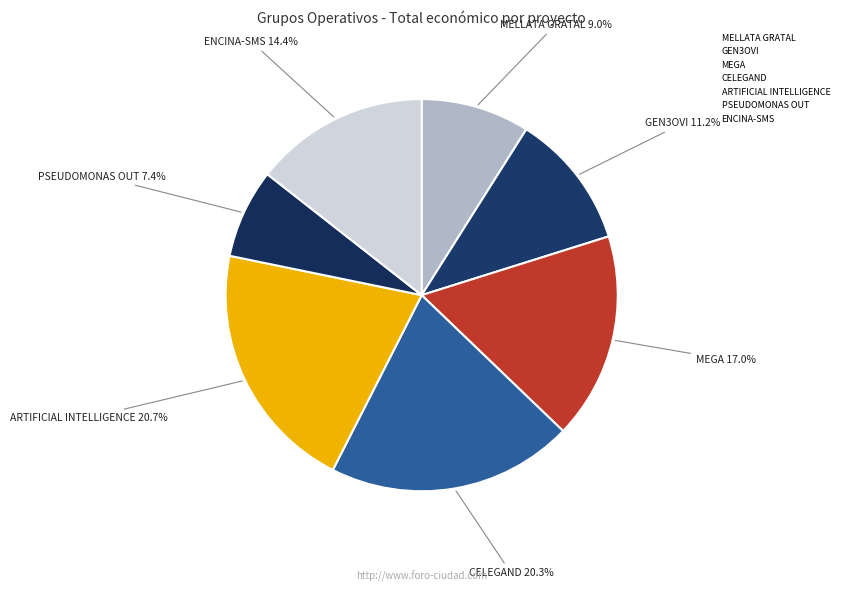

How many slices are in this pie chart?

7